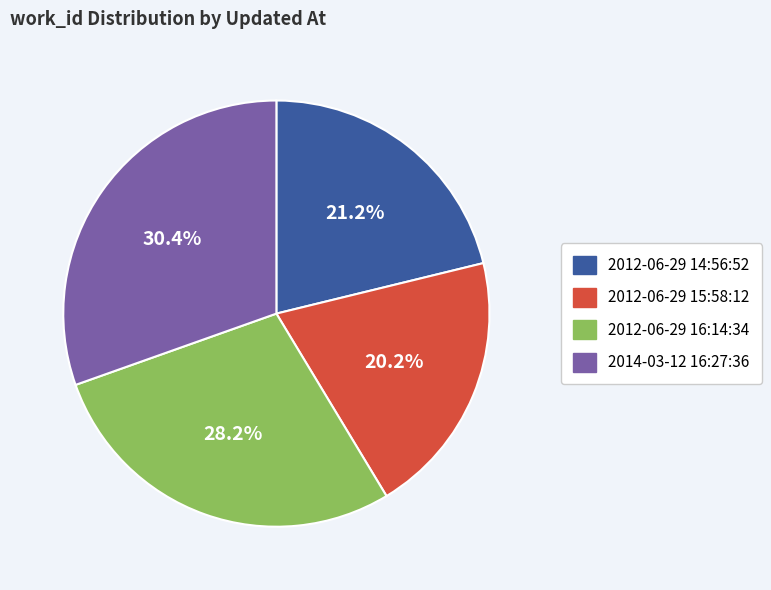

Is it true that 2012-06-29 14:56:52 is 15% of the pie?

False